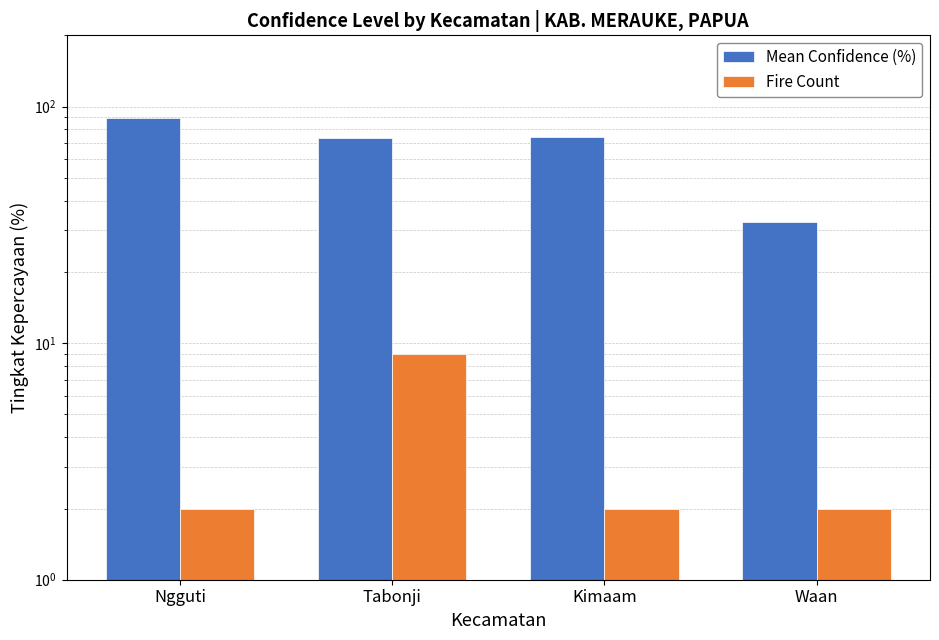

Which category has the lowest value in the Mean Confidence (%) series?

Waan